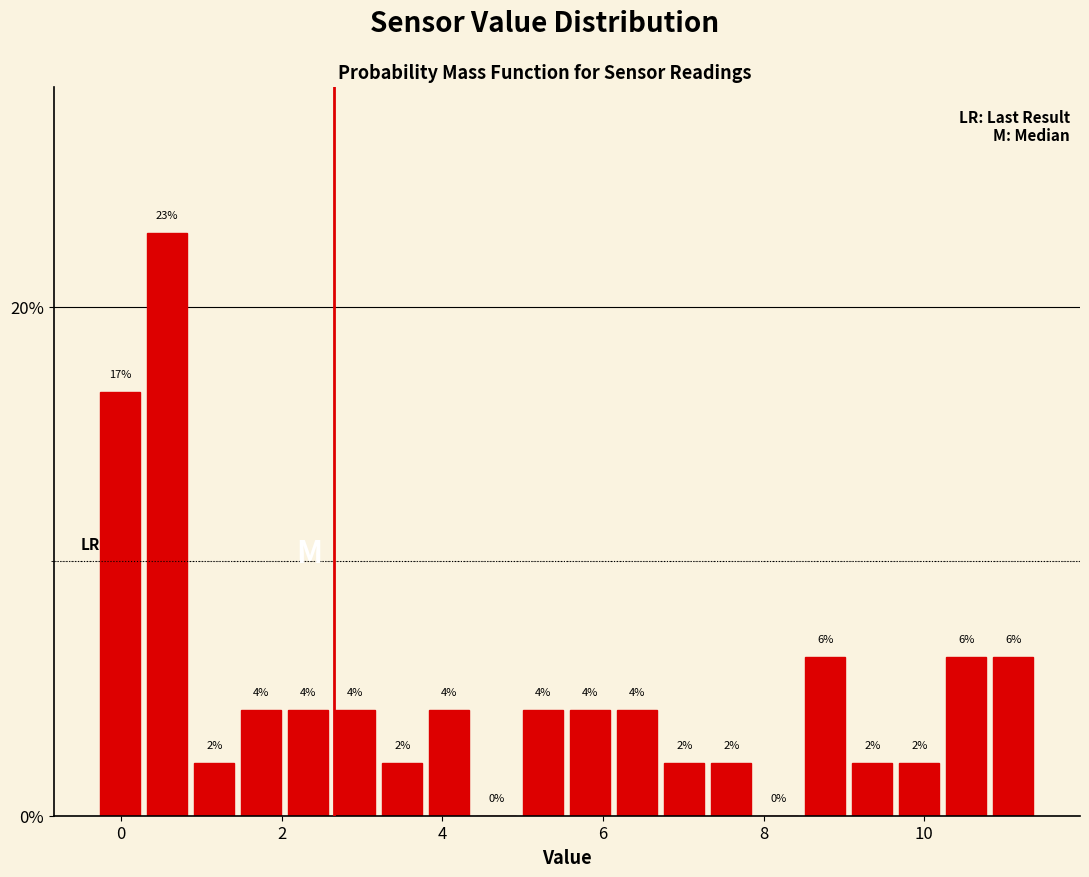

Read against the x-axis, roughly where is the centre of the tallest bar?

0.6